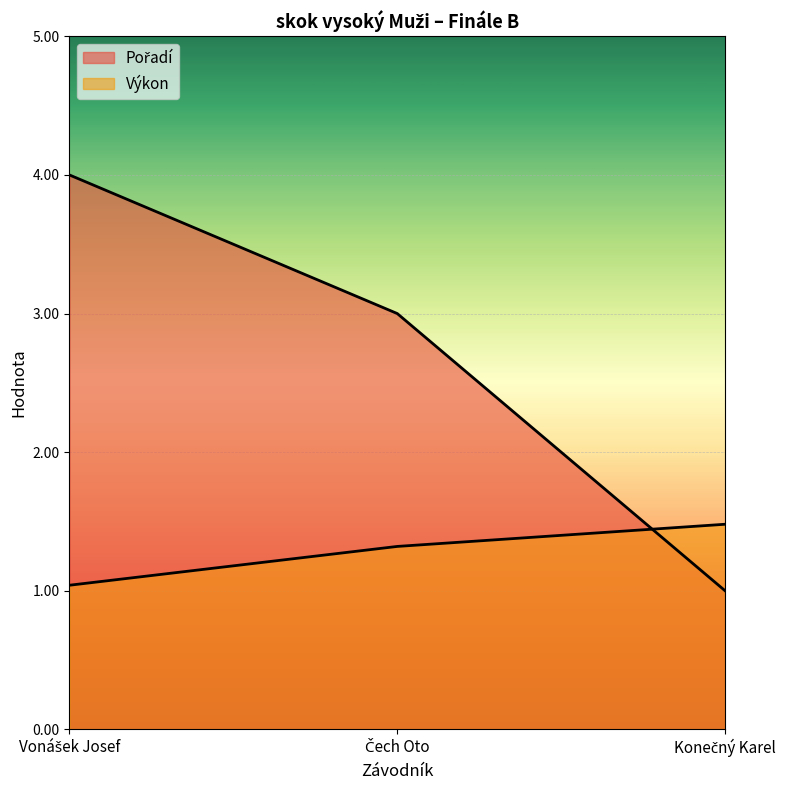

At how many categories does at least one series exceed 2?

2